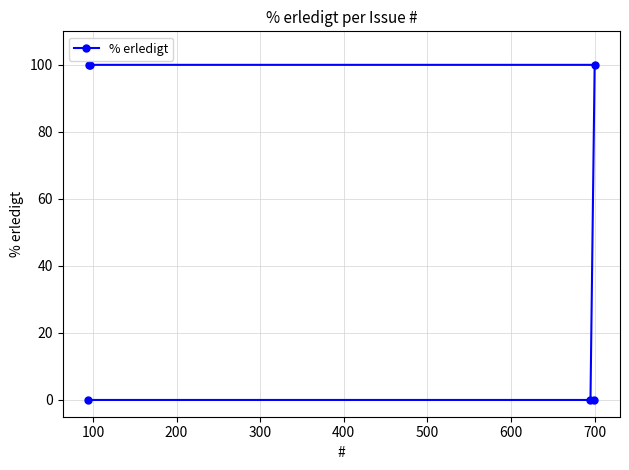

Reading right to left, list all the values displayed in this chart.

100	0	0	100	100	0